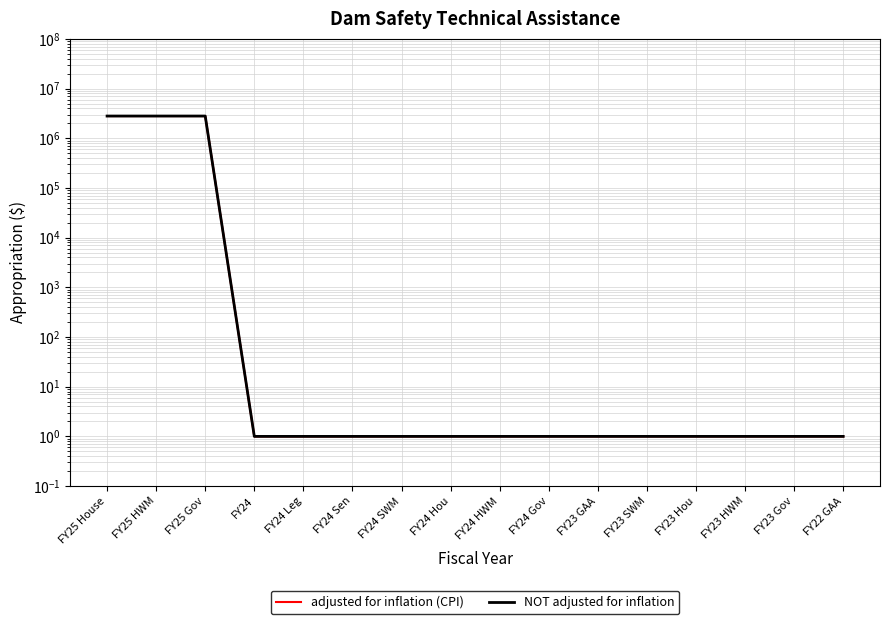

What is the difference between the maximum and minimum values in the adjusted for inflation (CPI) series?

2799999